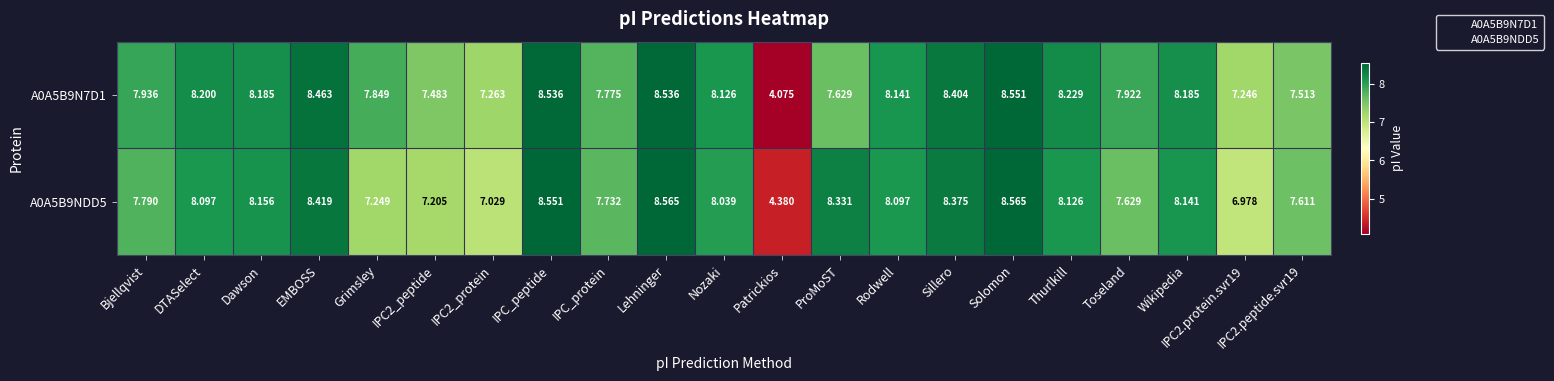

At which category is the sum across all series the highest?

Solomon